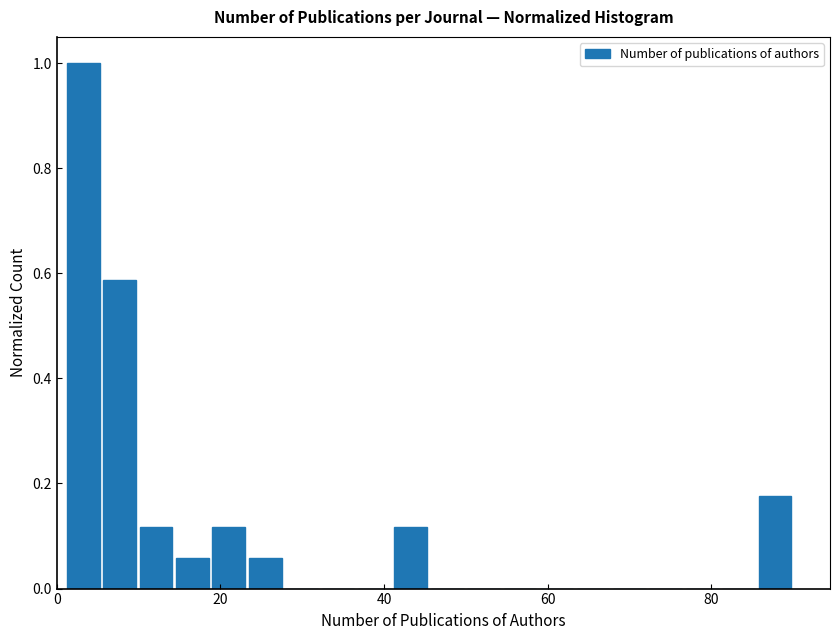

Around what value on the x-axis is the tallest bar? Give the approximate position of its centre, as read against the axis.

4